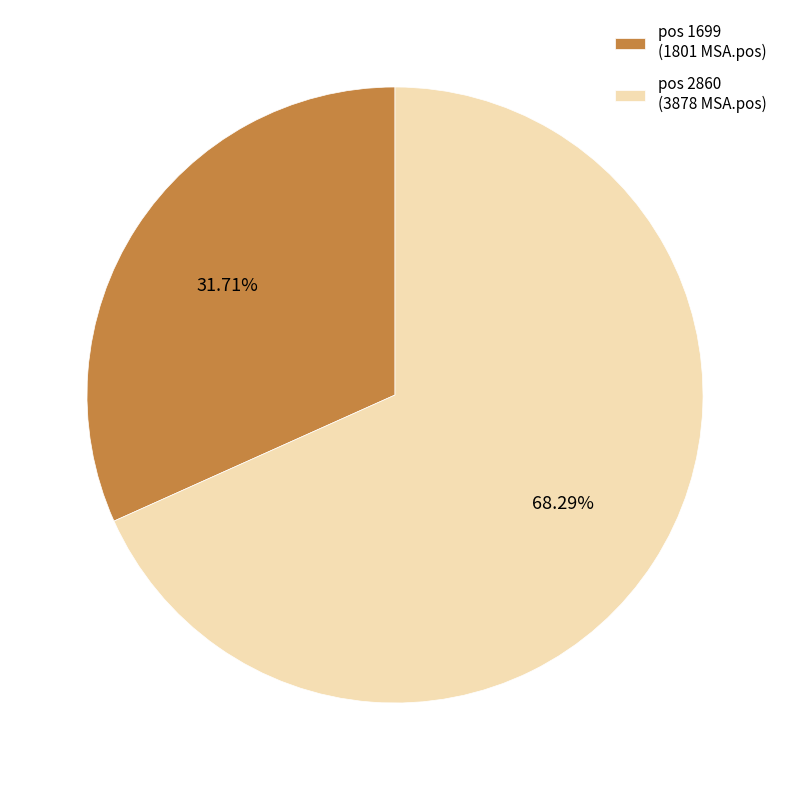

How many slices are in this pie chart?

2